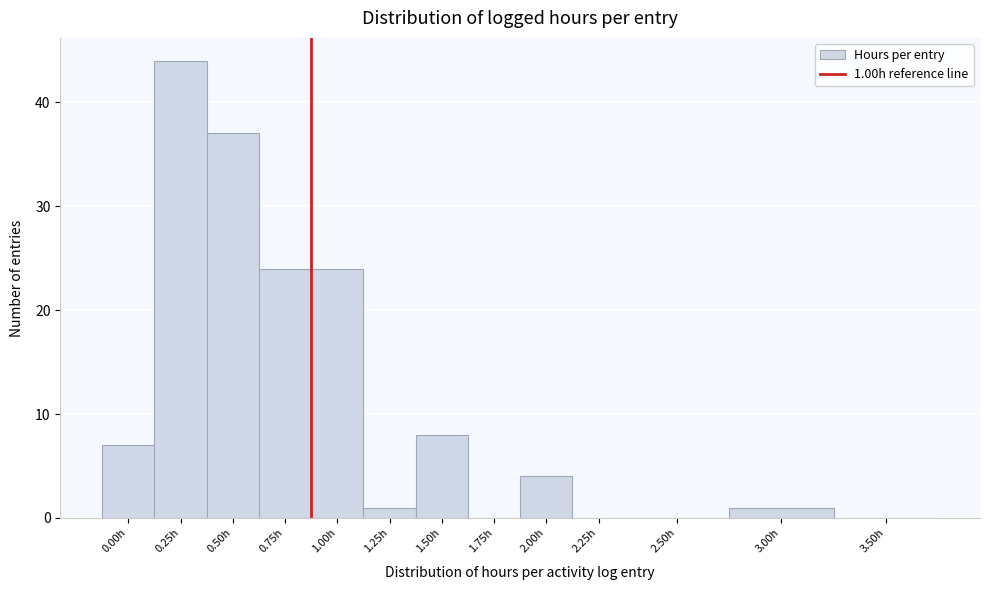

Reading left to right, list all the values displayed in this chart.

0.00h=7	0.25h=44	0.50h=37	0.75h=24	1.00h=24	1.25h=1	1.50h=8	1.75h=0	2.00h=4	2.25h=0	2.50h=0	3.00h=1	3.50h=0